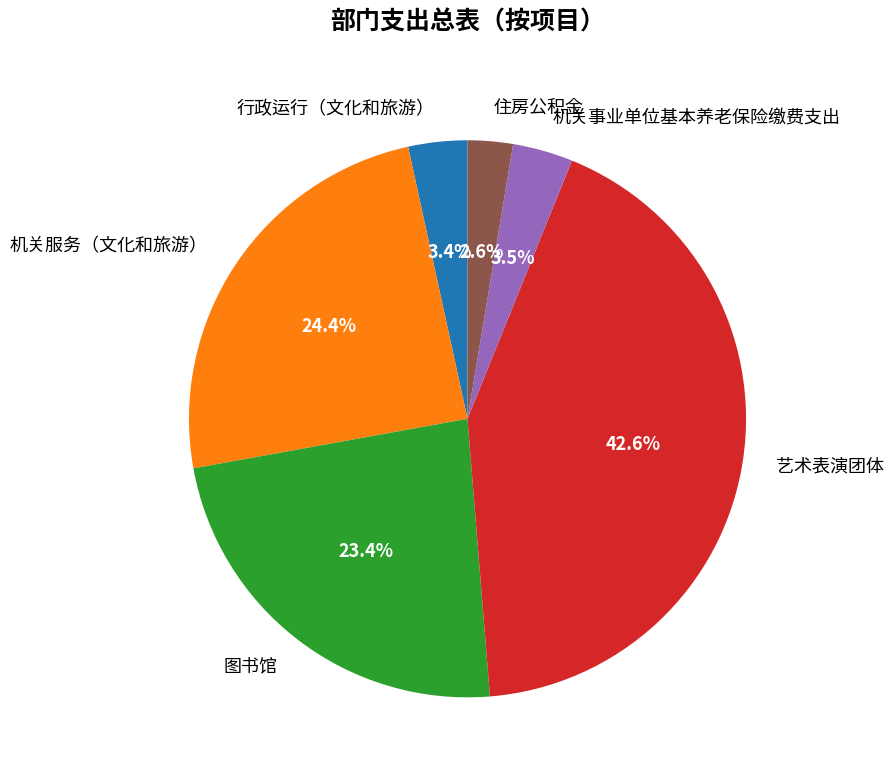

Does 机关事业单位基本养老保险缴费支出 represent more than half of the total?

No